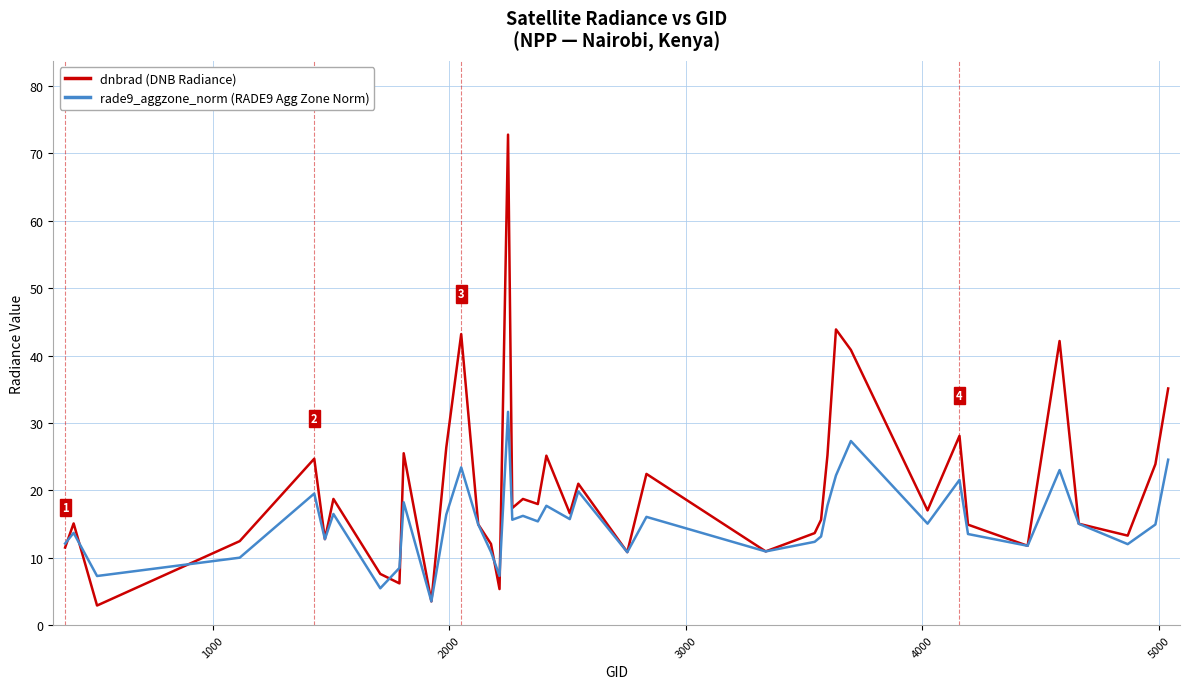

List the series in order of their overall mean, highest first.

dnbrad (DNB Radiance), rade9_aggzone_norm (RADE9 Agg Zone Norm)